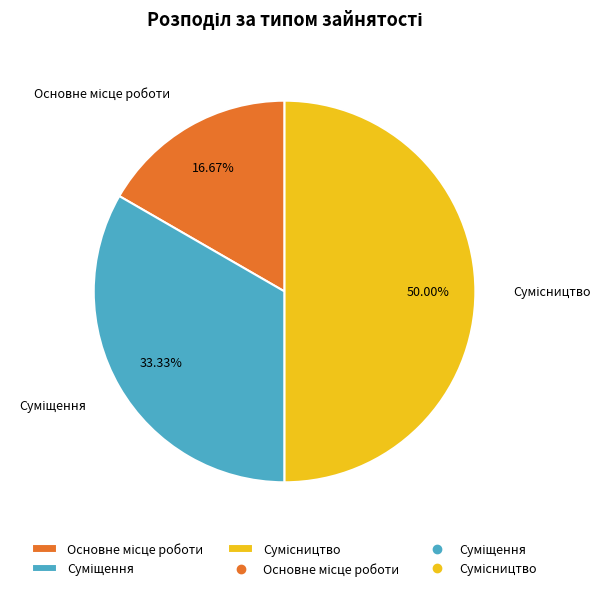

Combined, what portion of the pie is Сумісництво and Основне місце роботи?

66.7%